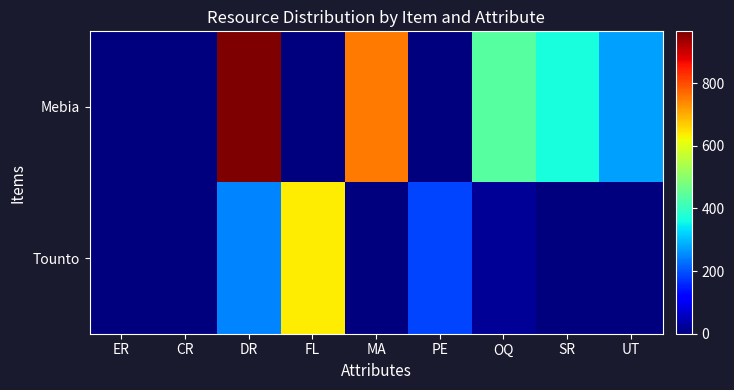

Rank the series at CR from highest to lowest value.

Mebia, Tounto